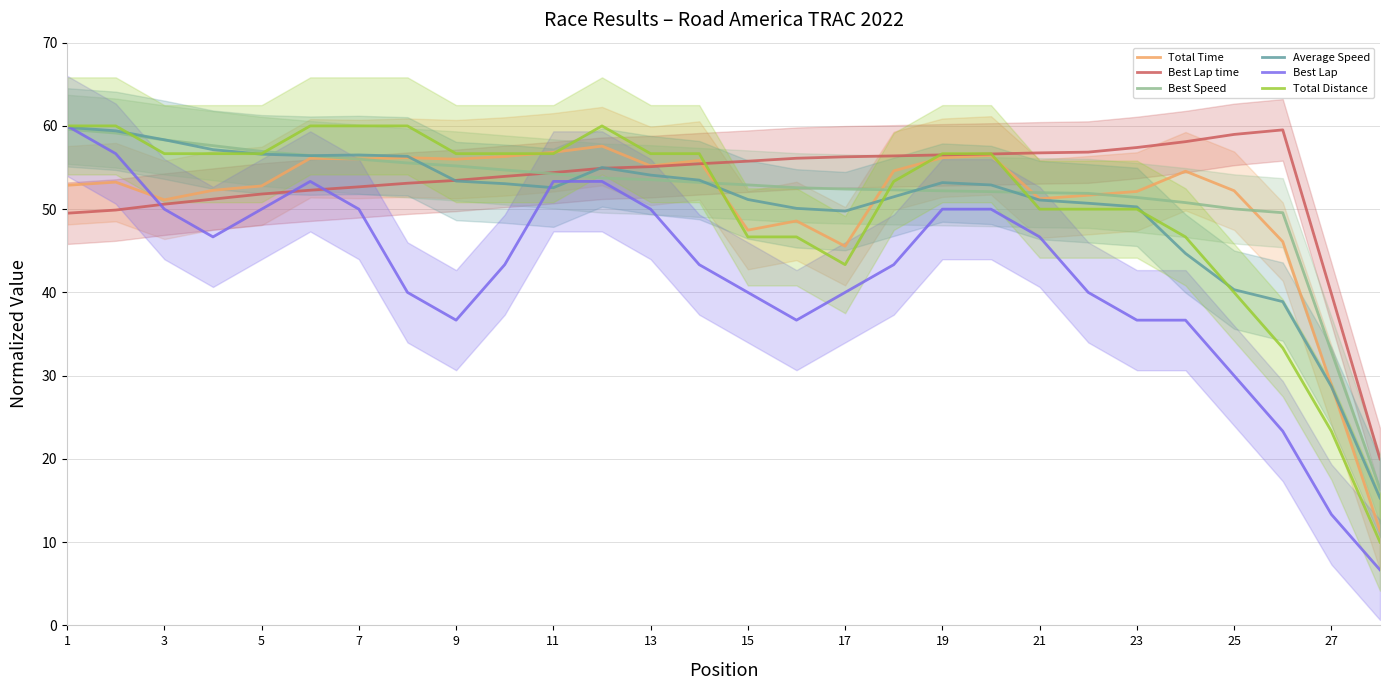

The Best Lap series shows 50.0 at 3. True or false?

True